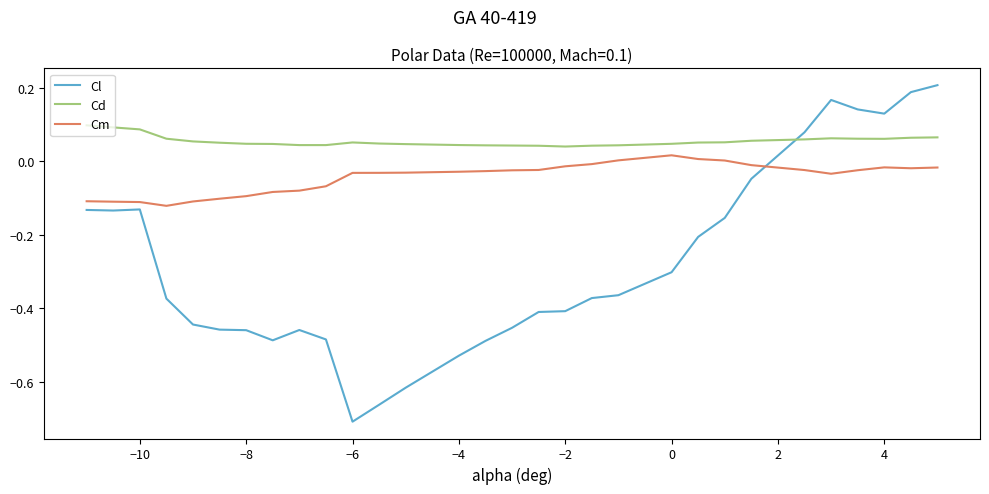

Which series has the largest total across all categories?

Cd